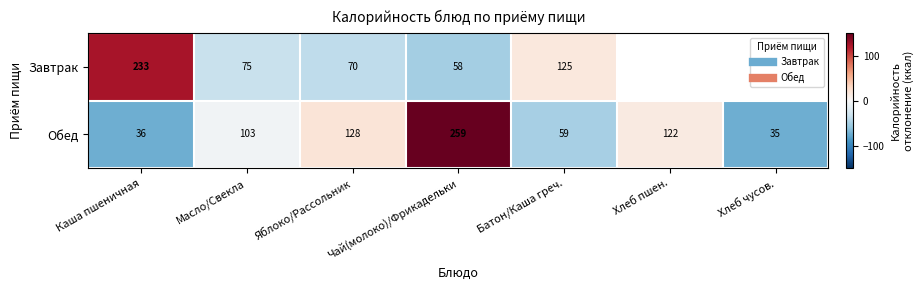

Which series changed the most between Каша пшеничная and Батон/Каша греч.?

Завтрак